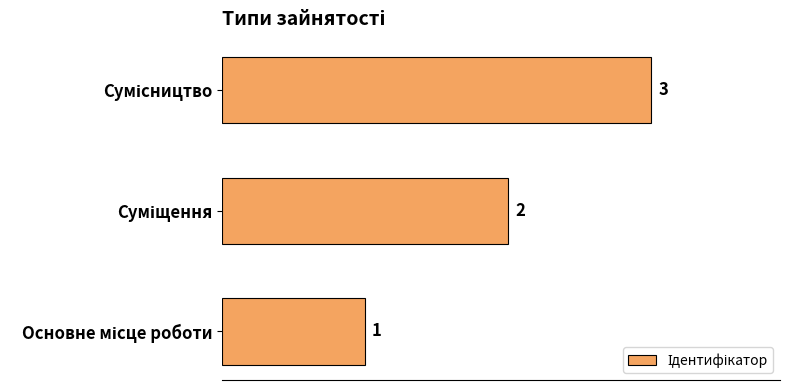

Are the bars grouped side by side (vs. stacked)?

No